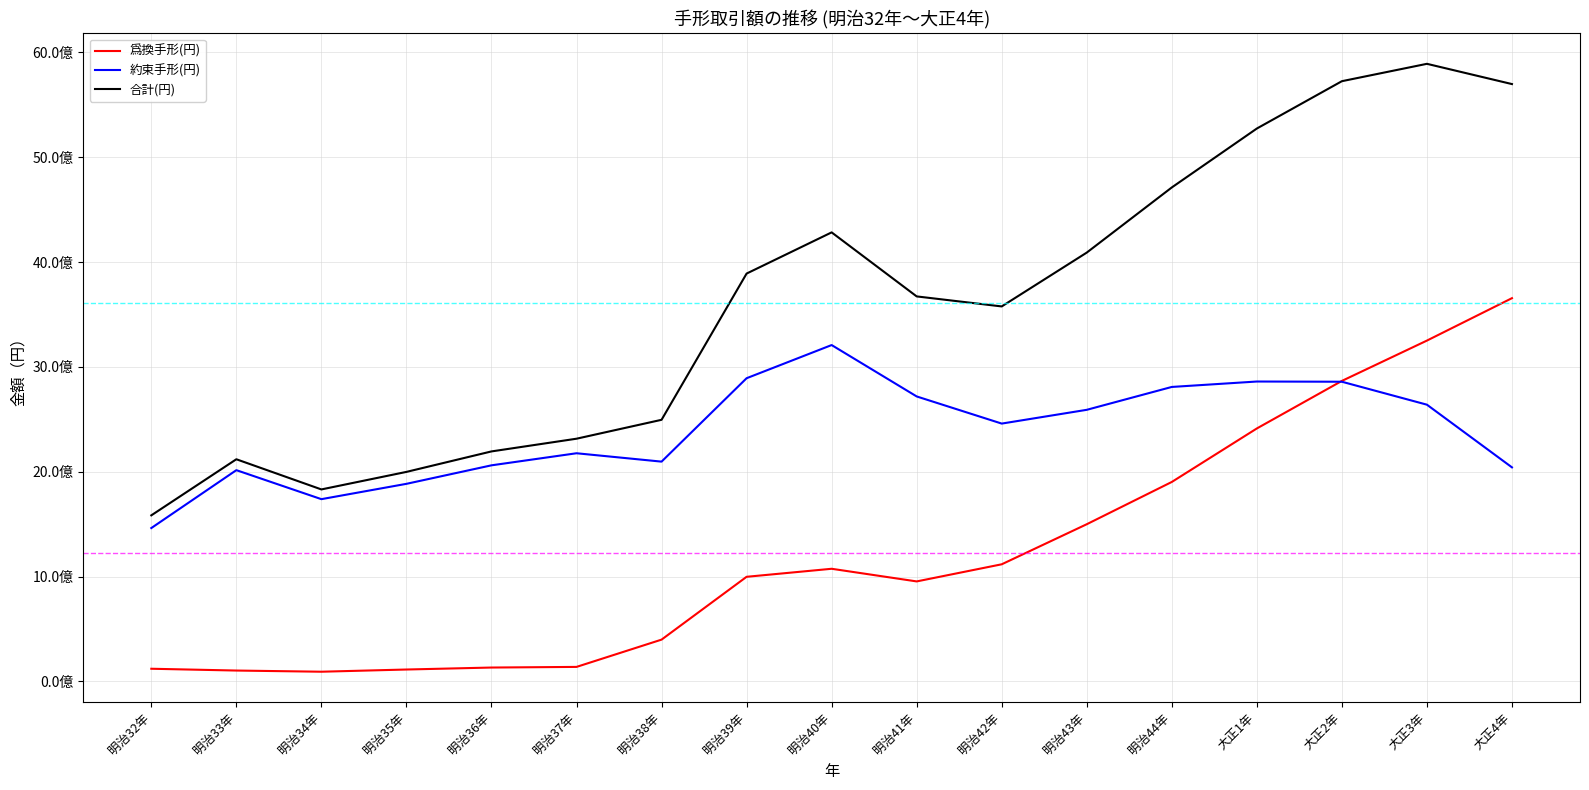

At which category is the sum across all series the highest?

大正3年